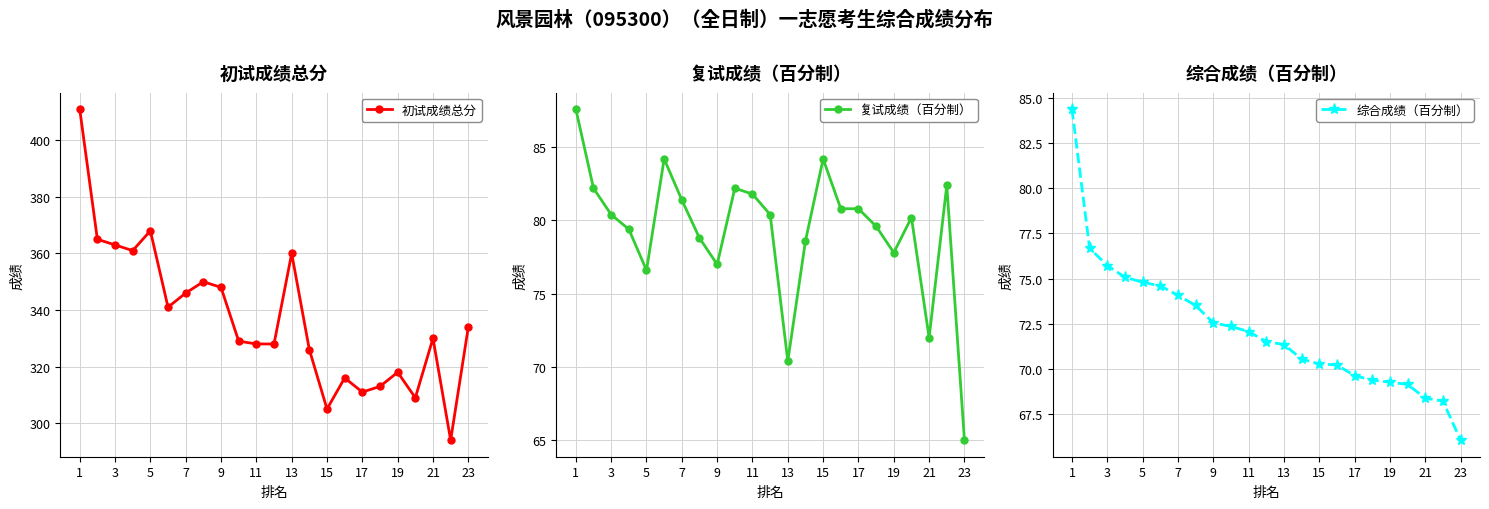

The 初试成绩总分 series shows 540 at 13. True or false?

False